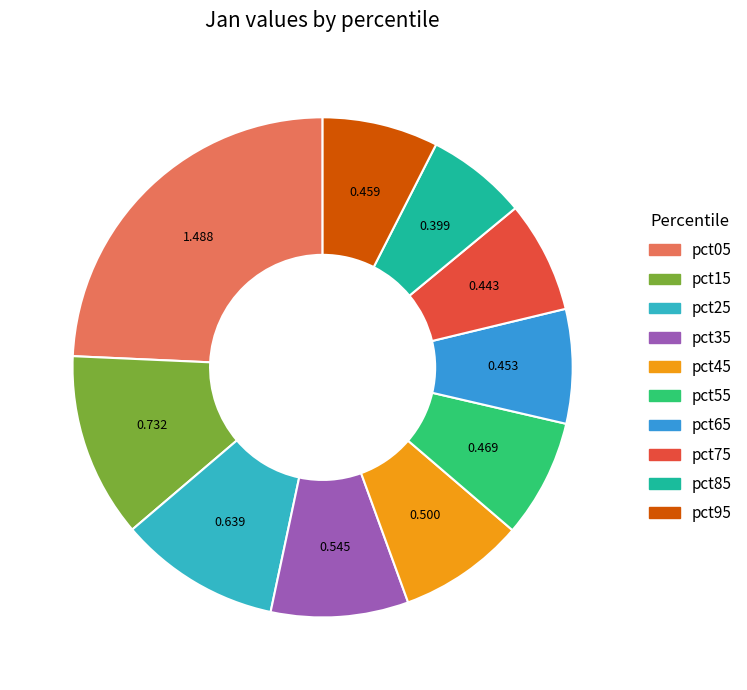

Is there a majority slice in this chart?

No